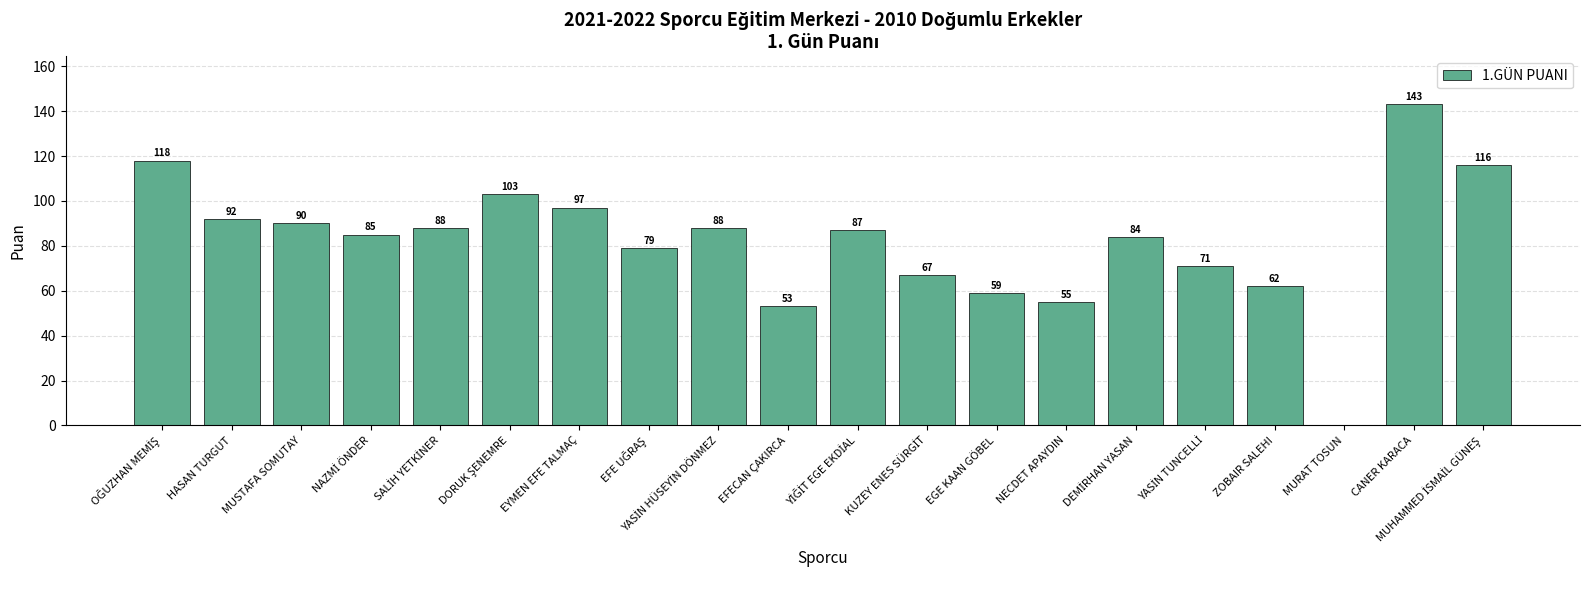

The chart shows a value of 59 at EGE KAAN GÖBEL. True or false?

True